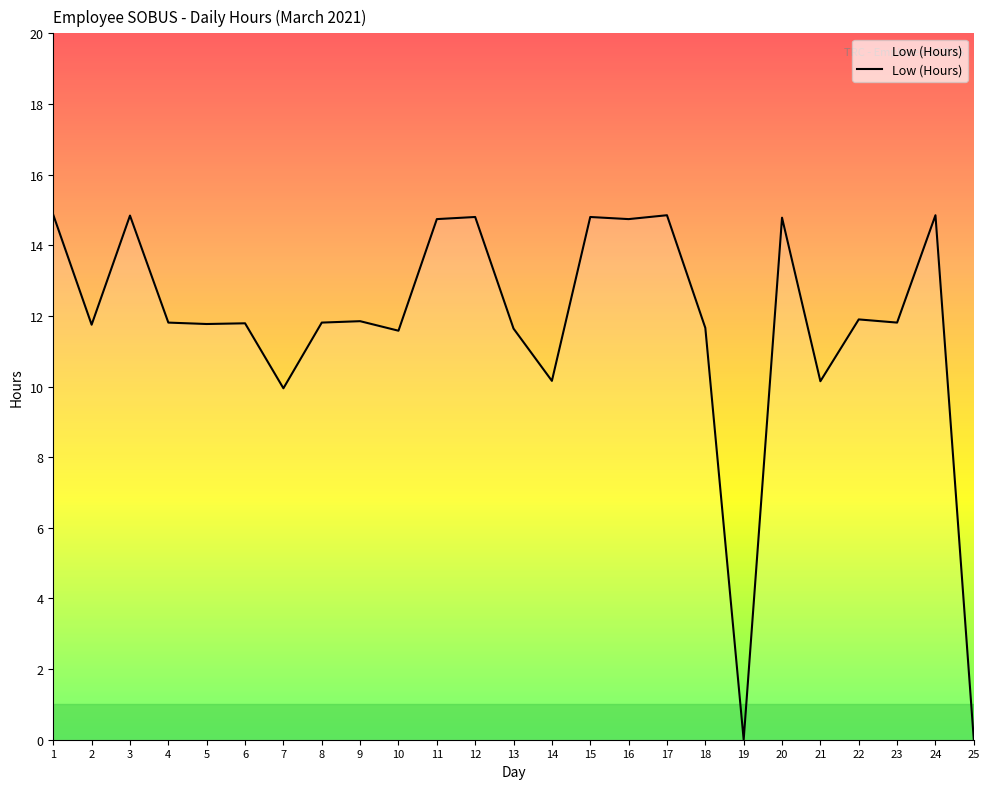

Where is the data nearest to the value 7?

7